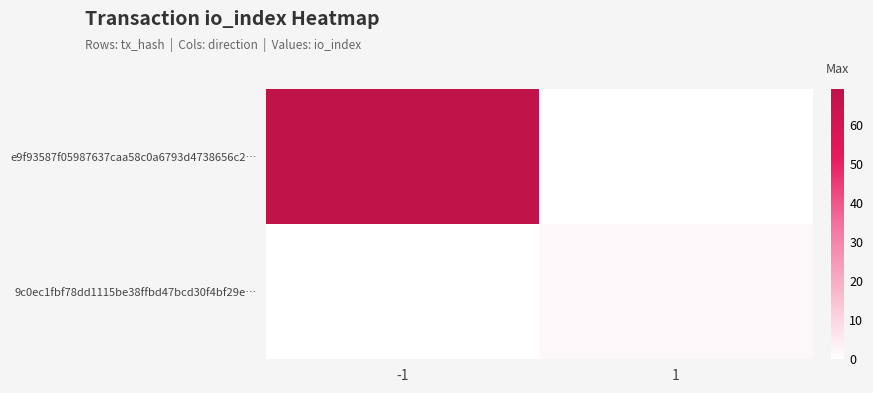

Reading right to left, transcribe all the data shown in this chart.

e9f93587f05987637caa58c0a6793d4738656c2…: 1=0	-1=69
9c0ec1fbf78dd1115be38ffbd47bcd30f4bf29e…: 1=2	-1=0